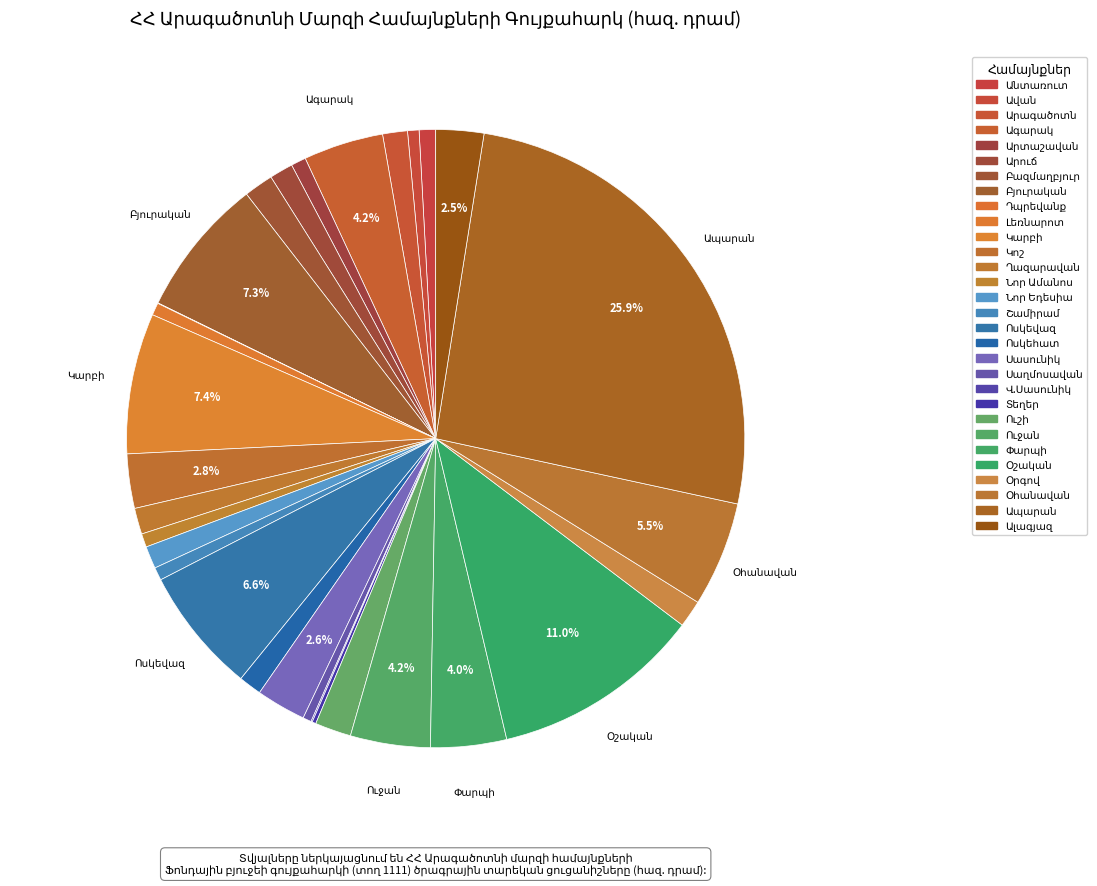

How many slices are in this pie chart?

30